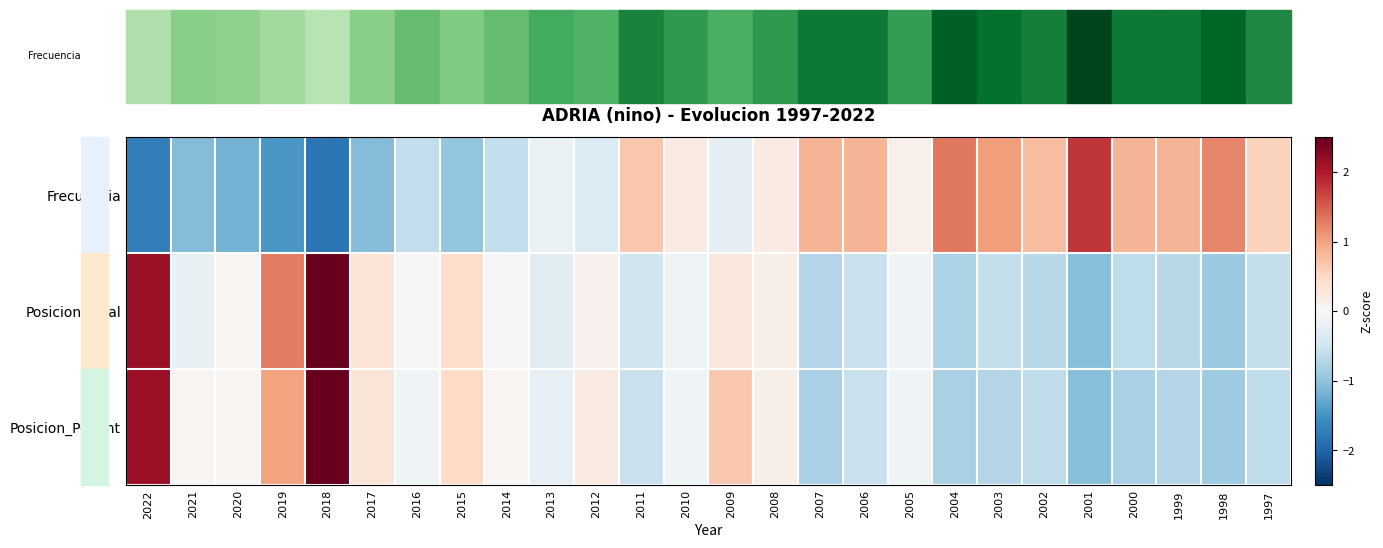

Which series has the largest range (max minus min)?

Posicion_Total